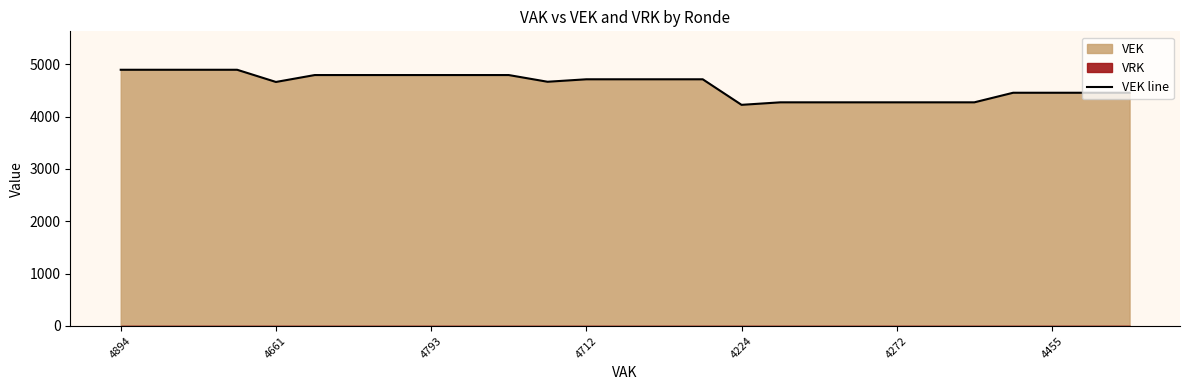

Where is VEK line nearest to the value 4559?

4661